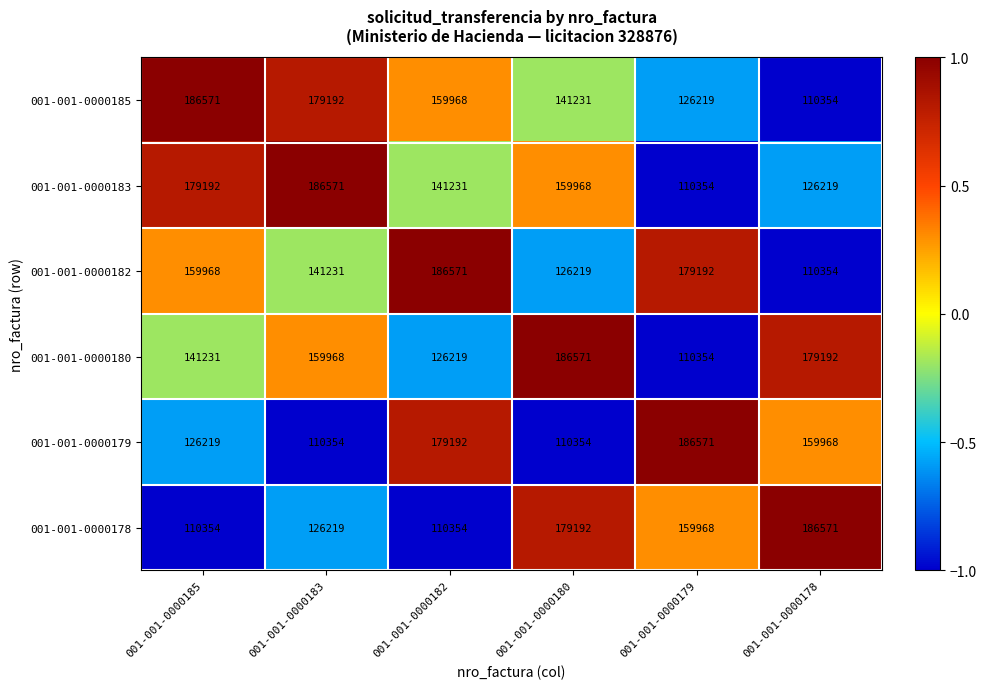

The 001-001-0000179 series shows 161498 at 001-001-0000180. True or false?

False